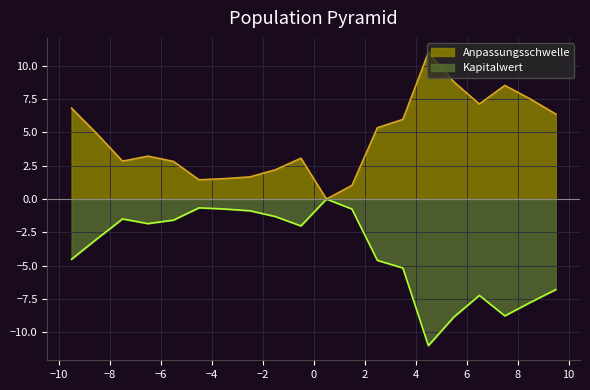

List the series in order of their overall mean, highest first.

Anpassungsschwelle, Kapitalwert